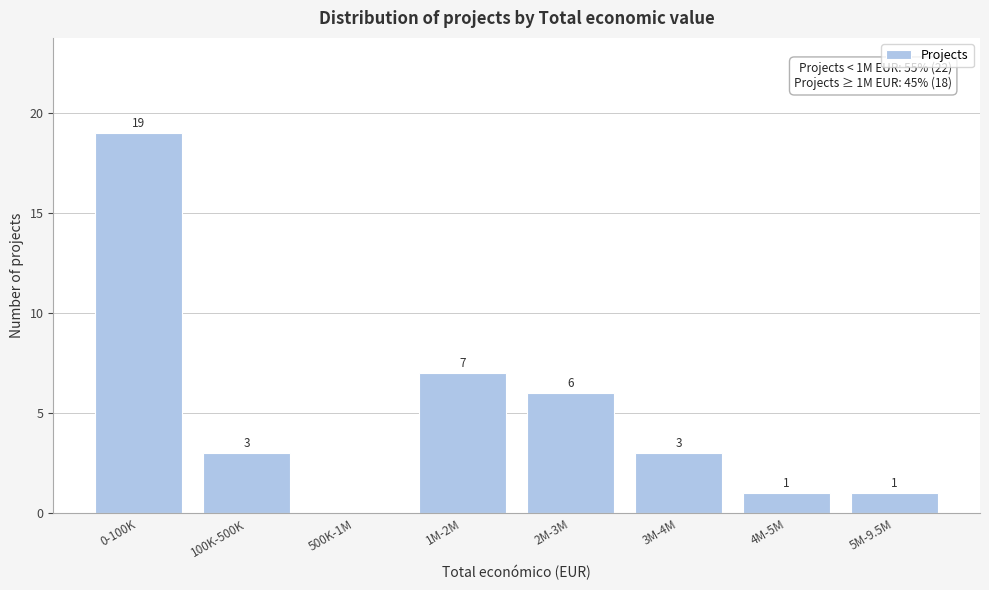

Reading left to right, list all the values displayed in this chart.

0-100K=19	100K-500K=3	500K-1M=0	1M-2M=7	2M-3M=6	3M-4M=3	4M-5M=1	5M-9.5M=1